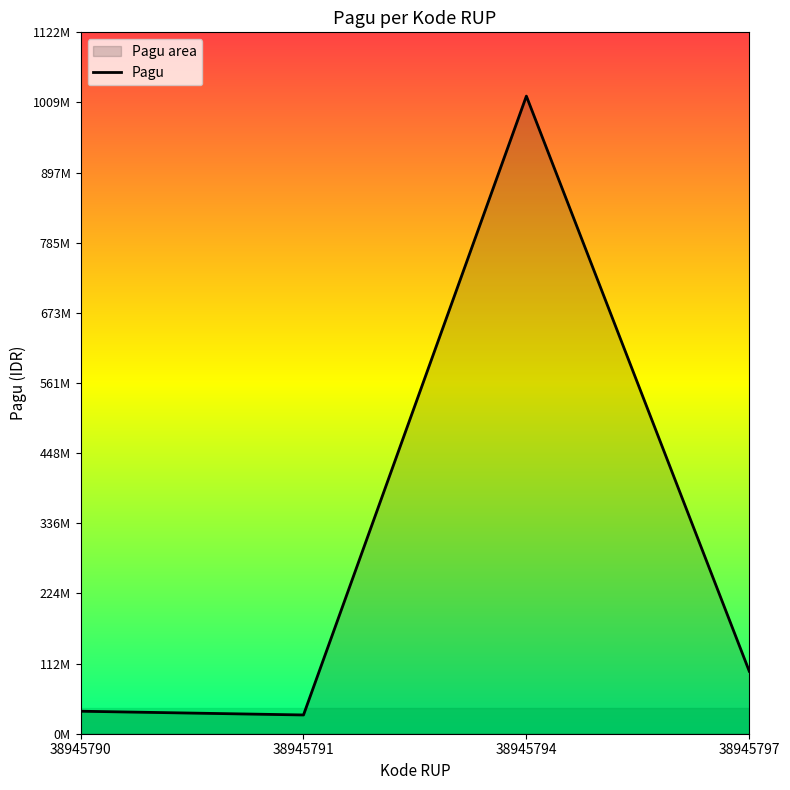

Which label corresponds to the largest value in the chart?

38945794